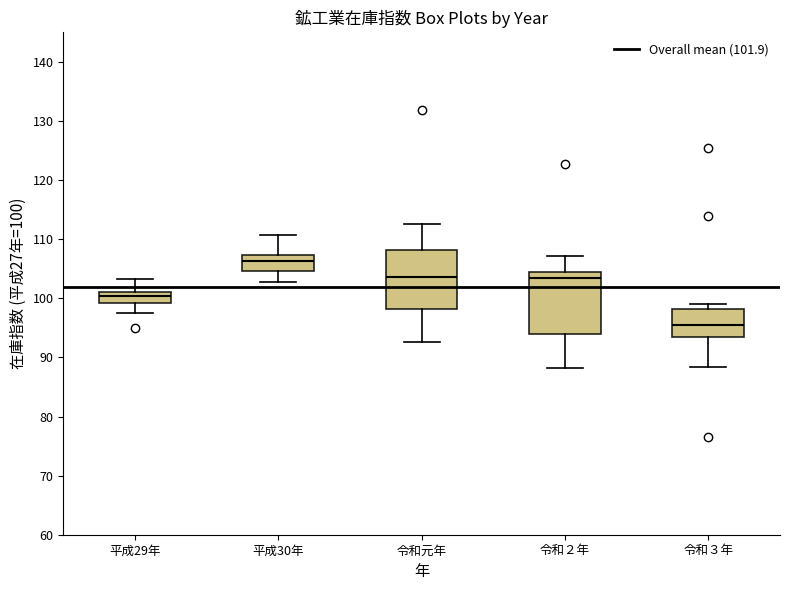

Reading left to right, read every box against the y-axis: the position of its median line, the range the box covers, and the ends of its whiskers. The values are not printed on the chart, so give them approximately, as read against the axis.

平成29年: median 100, box 99 to 101, whiskers 98 to 103
平成30年: median 106, box 105 to 107, whiskers 103 to 111
令和元年: median 104, box 98 to 108, whiskers 93 to 113
令和２年: median 103, box 94 to 104, whiskers 88 to 107
令和３年: median 96, box 94 to 98, whiskers 88 to 99